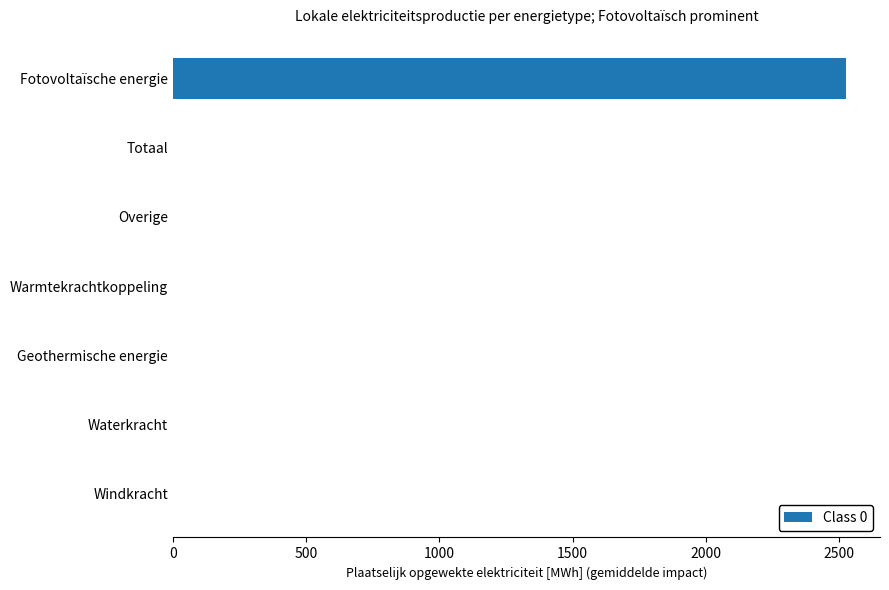

What is the change in value from Geothermische energie to Fotovoltaïsche energie?

+2526.8